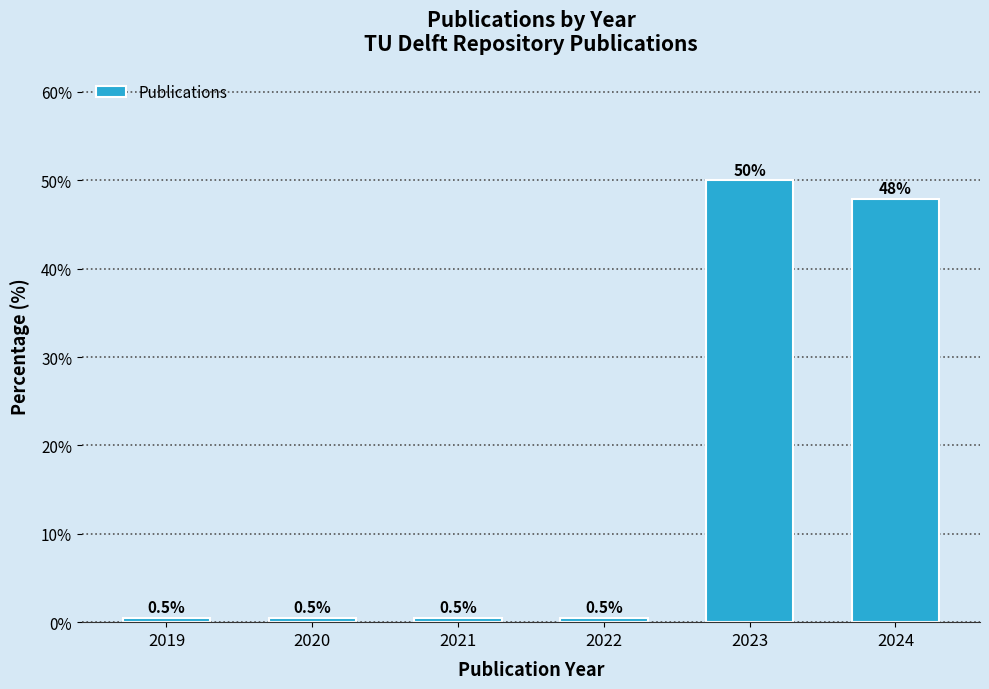

Reading left to right, what are all the values shown in this chart?

2019=0.5	2020=0.5	2021=0.5	2022=0.5	2023=50.0	2024=47.9